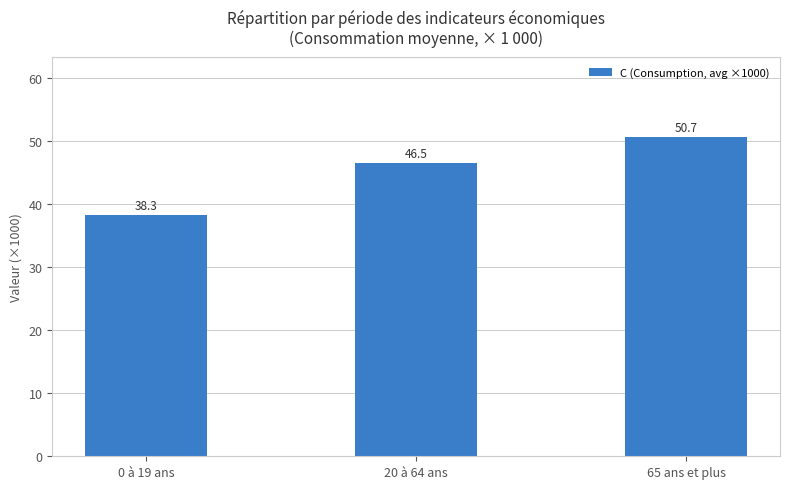

What is the approximate value at 20 à 64 ans?

46.5